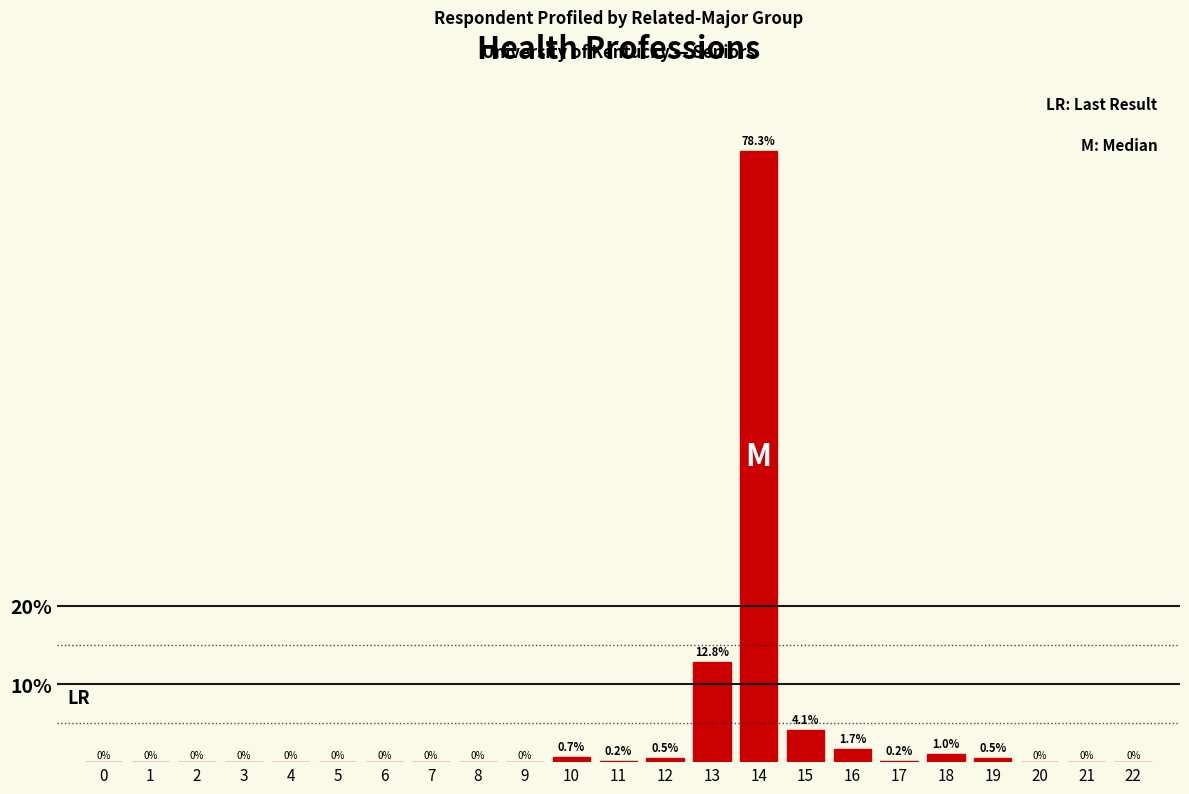

Reading left to right, list all the values displayed in this chart.

0=0.0	1=0.0	2=0.0	3=0.0	4=0.0	5=0.0	6=0.0	7=0.0	8=0.0	9=0.0	10=0.7	11=0.2	12=0.5	13=12.8	14=78.3	15=4.1	16=1.7	17=0.2	18=1.0	19=0.5	20=0.0	21=0.0	22=0.0